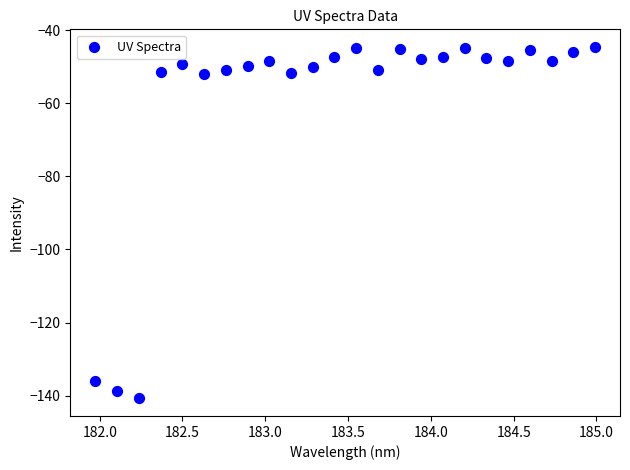

What is the range of Y values (max minus min)?

96.2